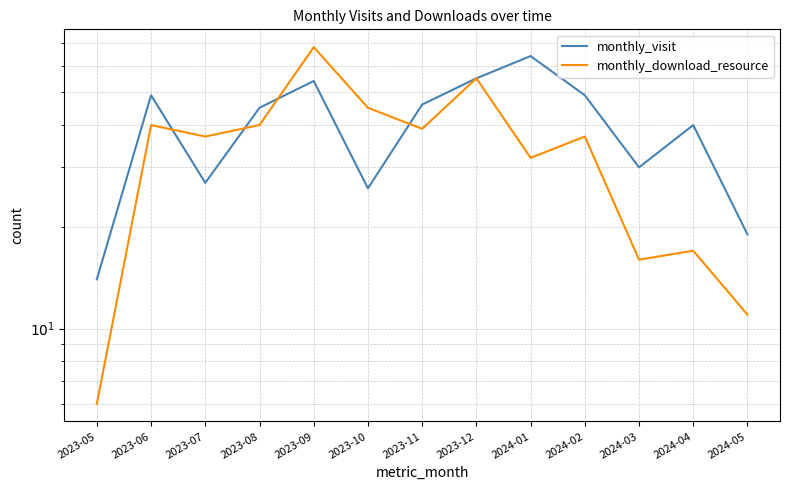

Which series changed the most between 2023-05 and 2024-05?

monthly_visit